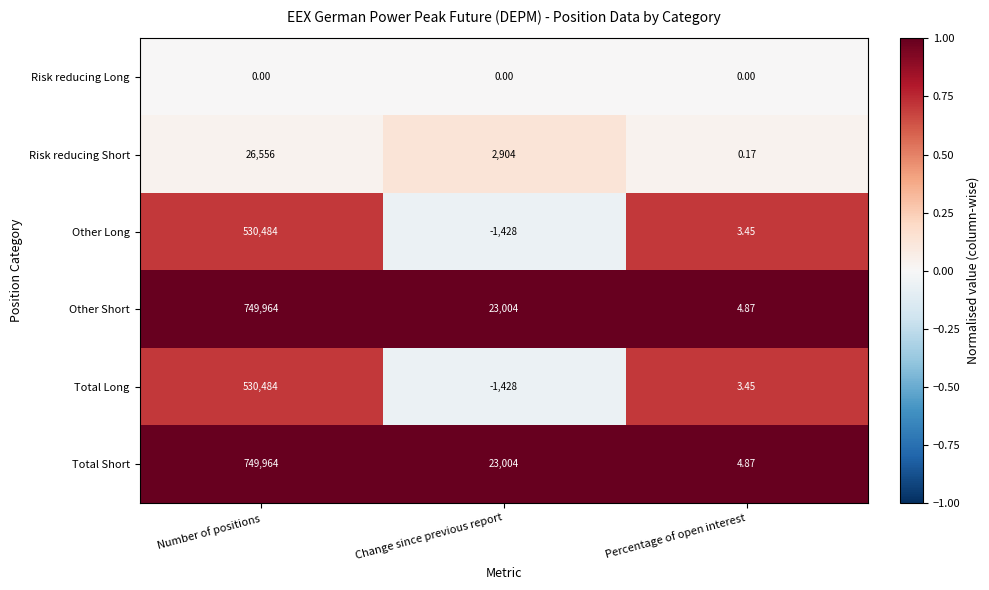

At which category does the chart reach its peak across all series?

Number of positions